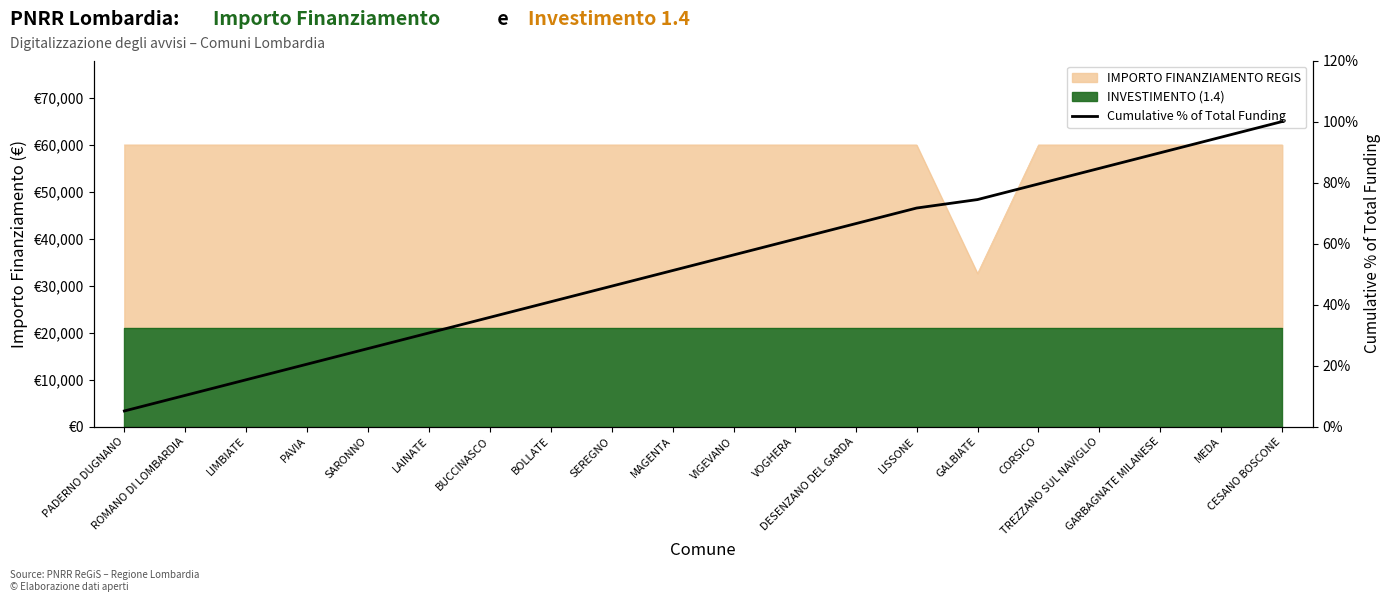

Reading left to right, transcribe all the data shown in this chart.

PADERNO DUGNANO=5.1	ROMANO DI LOMBARDIA=10.2	LIMBIATE=15.4	PAVIA=20.5	SARONNO=25.6	LAINATE=30.7	BUCCINASCO=35.8	BOLLATE=40.9	SEREGNO=46.1	MAGENTA=51.2	VIGEVANO=56.3	VOGHERA=61.4	DESENZANO DEL GARDA=66.5	LISSONE=71.6	GALBIATE=74.4	CORSICO=79.5	TREZZANO SUL NAVIGLIO=84.6	GARBAGNATE MILANESE=89.8	MEDA=94.9	CESANO BOSCONE=100.0